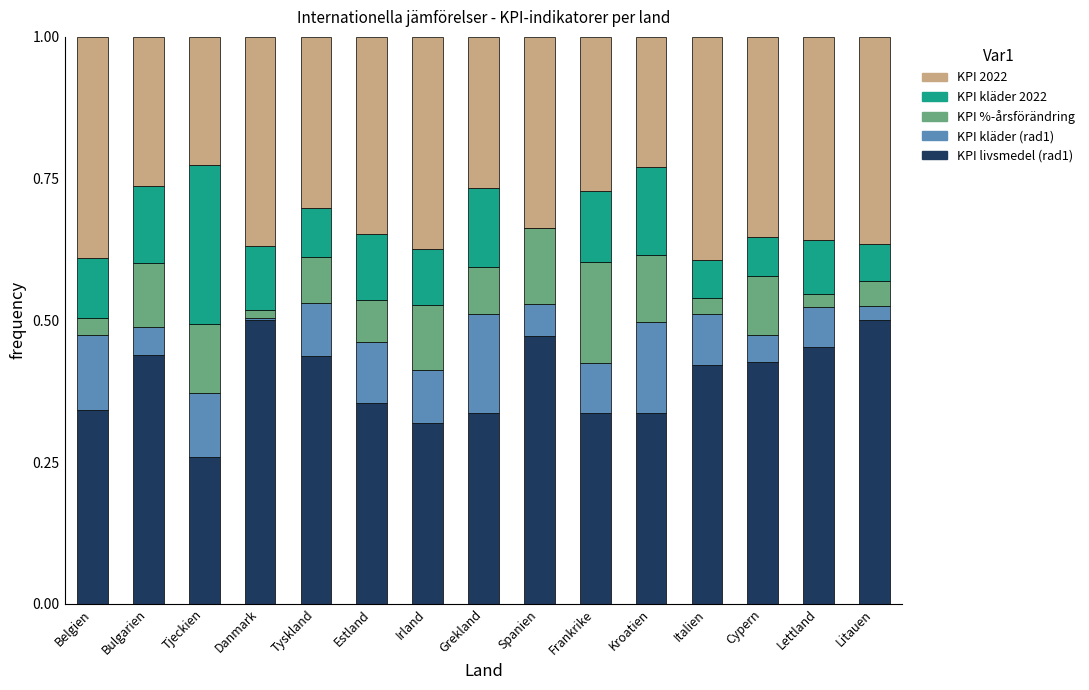

What are all the series names shown in the legend?

KPI 2022, KPI kläder 2022, KPI %-årsförändring, KPI kläder (rad1), KPI livsmedel (rad1)